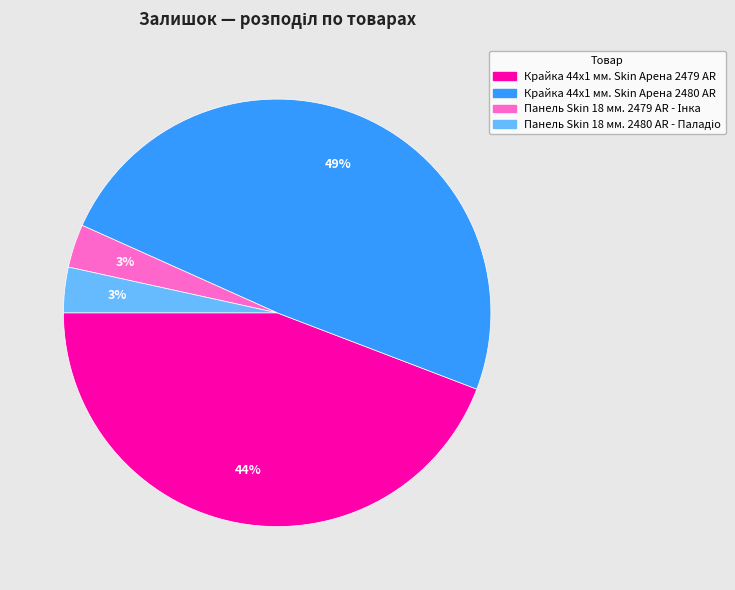

To the nearest percent, what is the average slice percentage?

25%